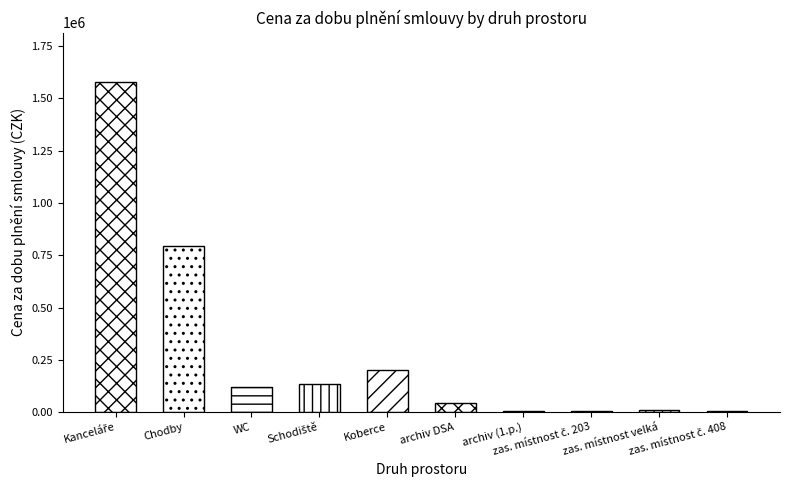

Is it true that the value at archiv DSA is 45409.1?

True